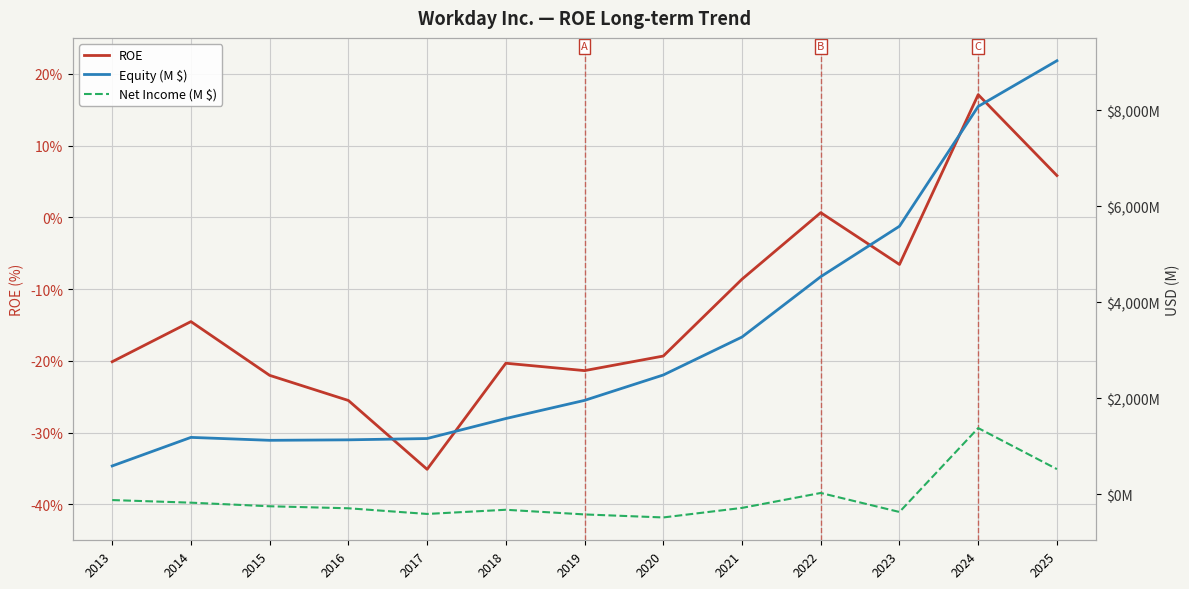

Reading right to left, what are all the values shown in this chart?

ROE: 0.1	0.2	-0.1	0.0	-0.1	-0.2	-0.2	-0.2	-0.4	-0.3	-0.2	-0.1	-0.2
Equity (M $): 9034.0	8082.0	5586.0	4535.0	3278.0	2487.0	1958.0	1580.0	1163.0	1136.0	1126.0	1187.0	592.0
Net Income (M $): 526.0	1381.0	-367.0	29.0	-282.0	-481.0	-418.0	-321.0	-408.0	-290.0	-248.0	-173.0	-119.0